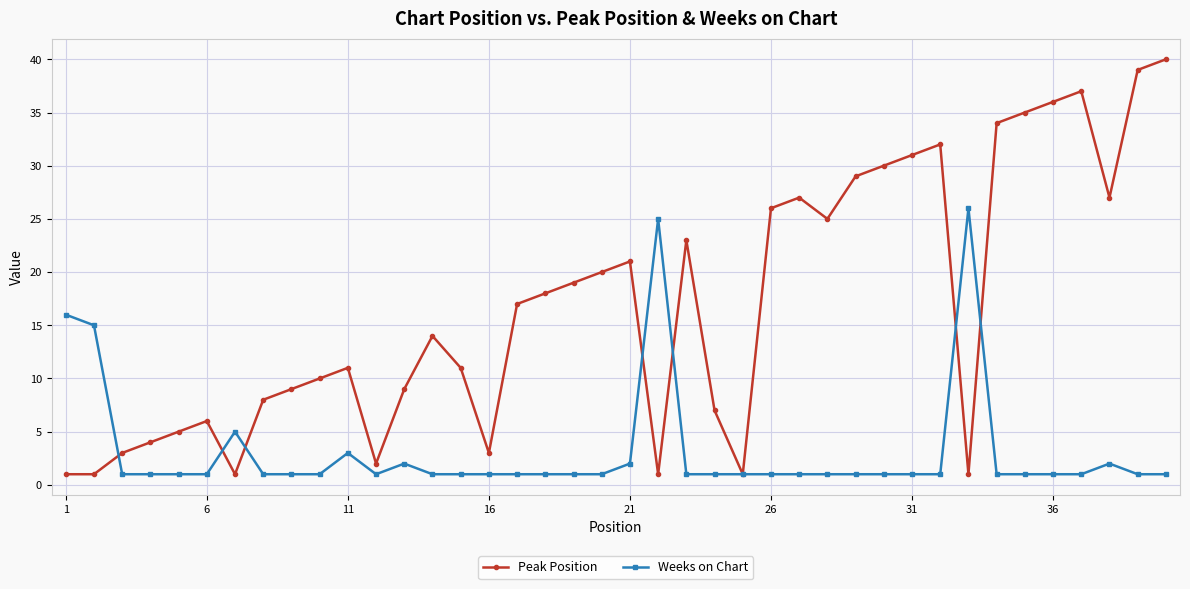

What is the highest value of the Weeks on Chart series?

26